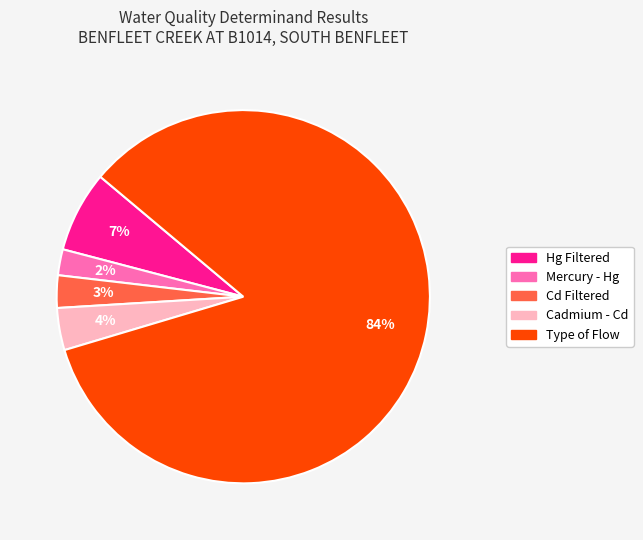

To the nearest percent, what portion does Cadmium - Cd represent?

4%